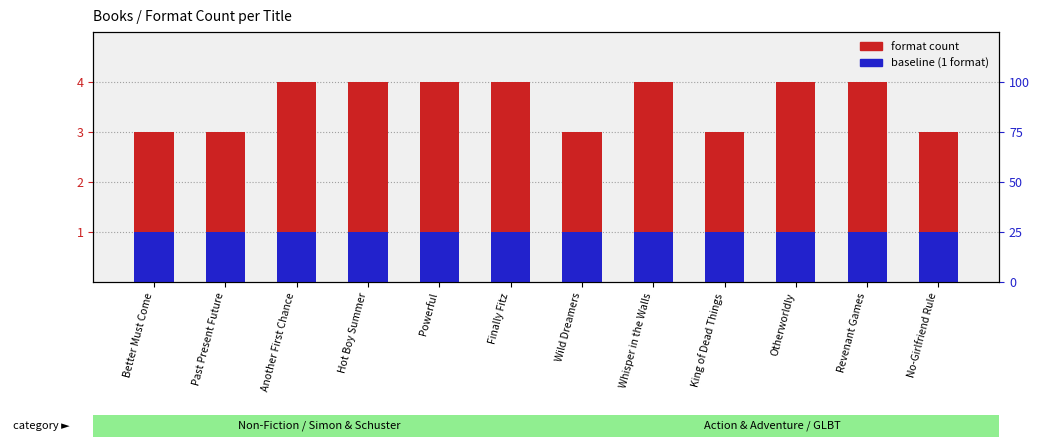

Which has a higher value, Better Must Come or Finally Fitz?

Finally Fitz